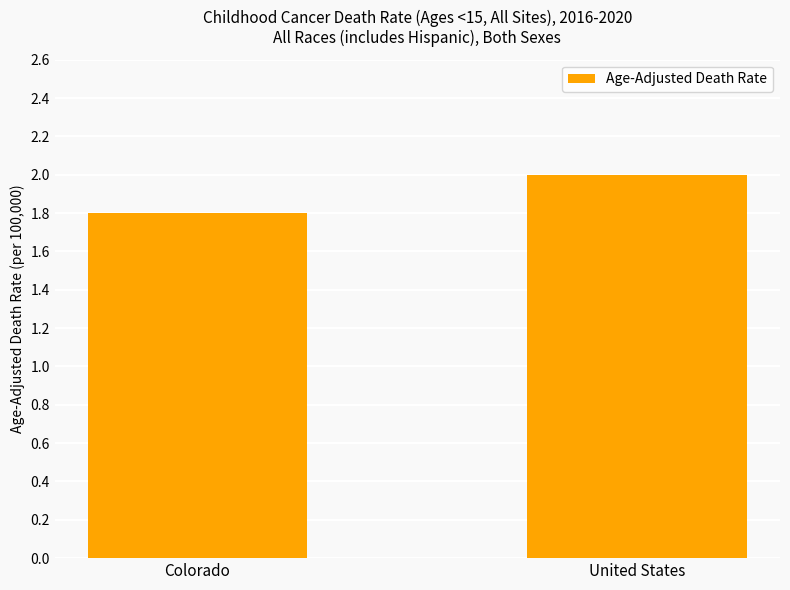

Which label corresponds to the largest value in the chart?

United States